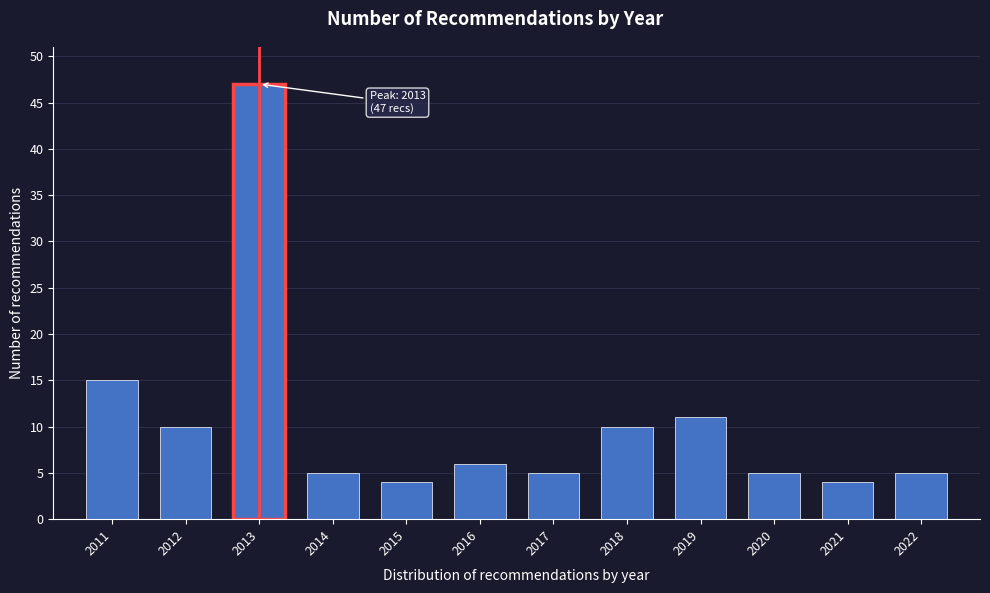

Reading left to right, what are all the values shown in this chart?

2011=15	2012=10	2013=47	2014=5	2015=4	2016=6	2017=5	2018=10	2019=11	2020=5	2021=4	2022=5